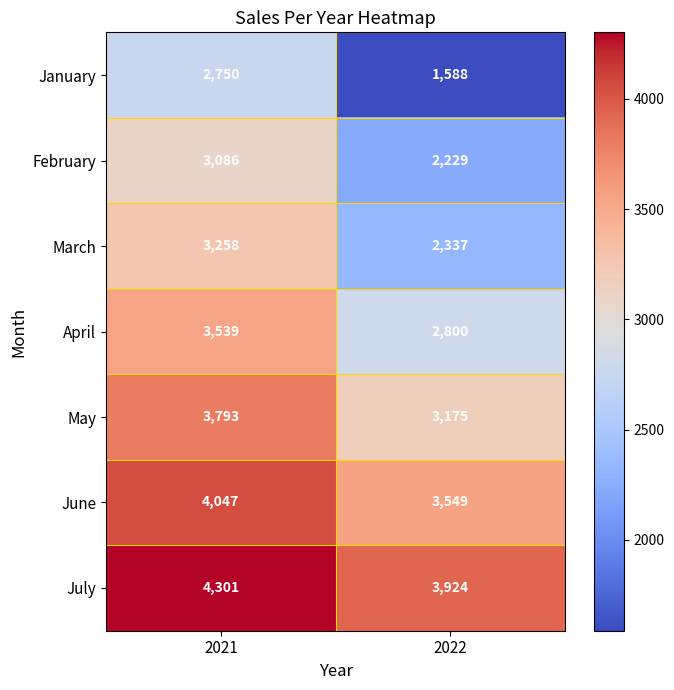

Reading left to right, transcribe all the data shown in this chart.

January: 2750	1588
February: 3086	2229
March: 3258	2337
April: 3539	2800
May: 3793	3175
June: 4047	3549
July: 4301	3924